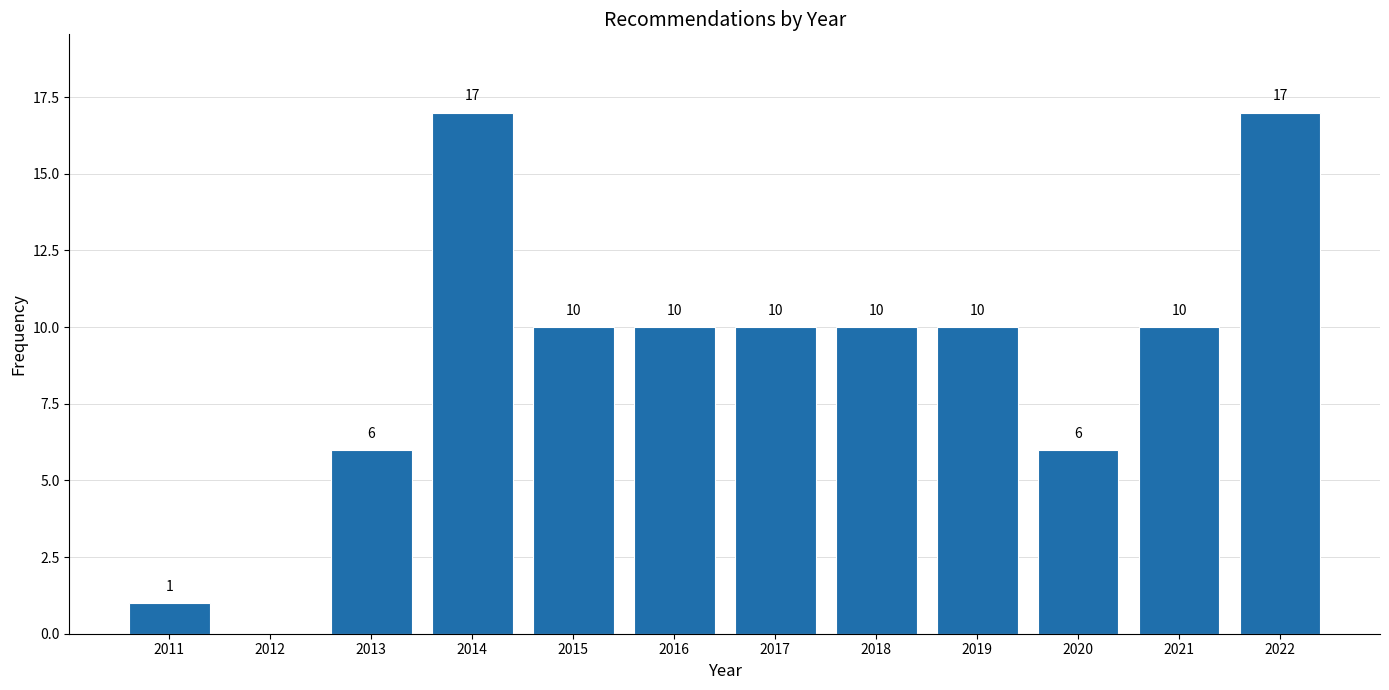

Reading left to right, extract all data points from this chart.

2011=1	2012=0	2013=6	2014=17	2015=10	2016=10	2017=10	2018=10	2019=10	2020=6	2021=10	2022=17